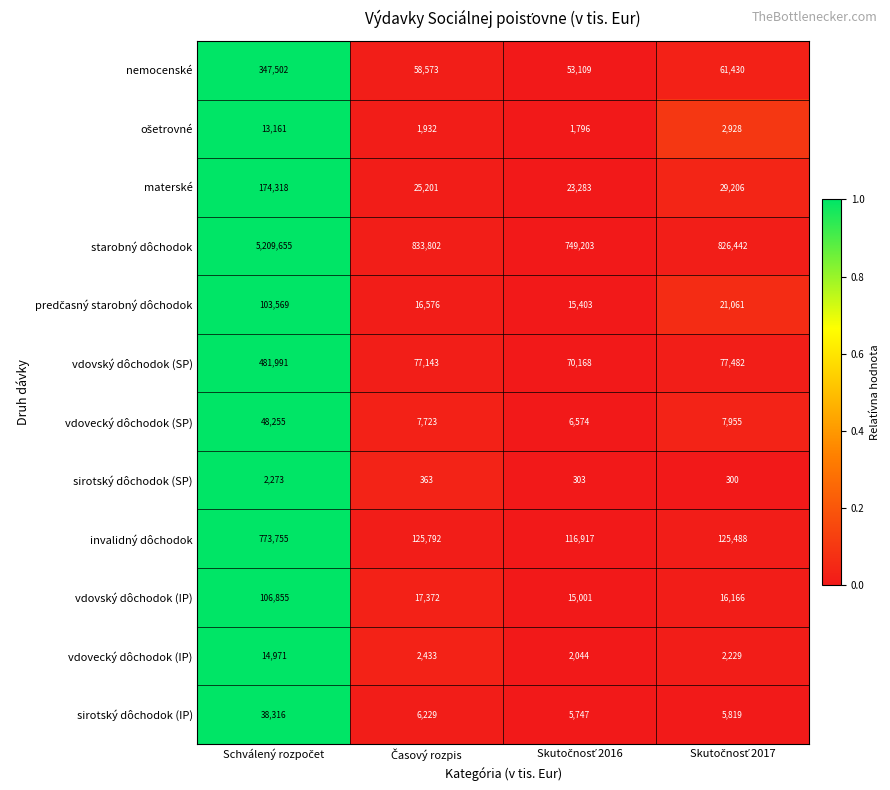

Which series has the largest range (max minus min)?

starobný dôchodok